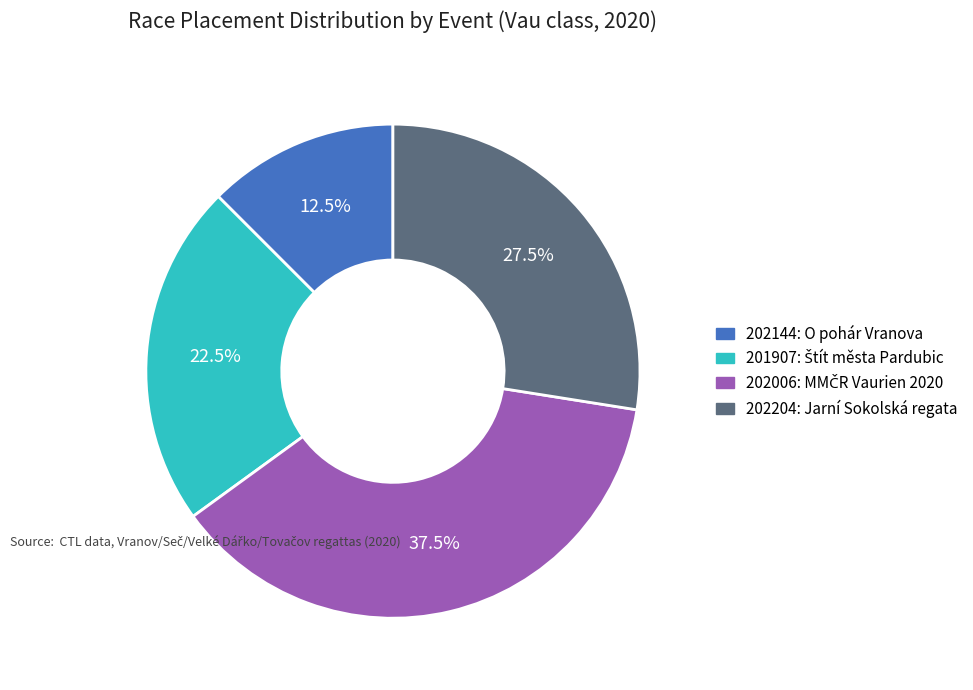

How much of the chart is everything except 202204: Jarní Sokolská regata?

72.5%